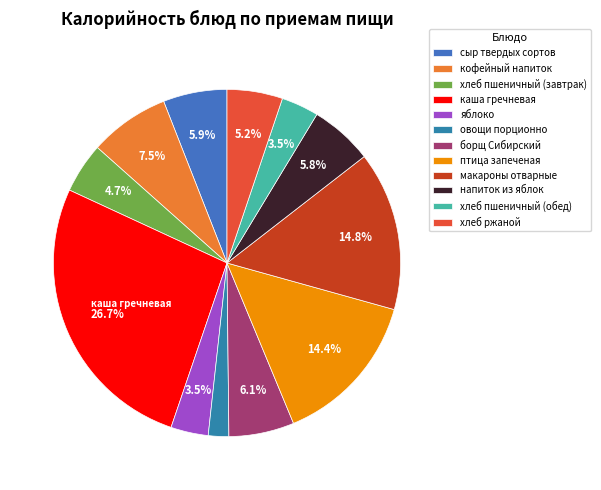

How many segments does this pie chart have?

12